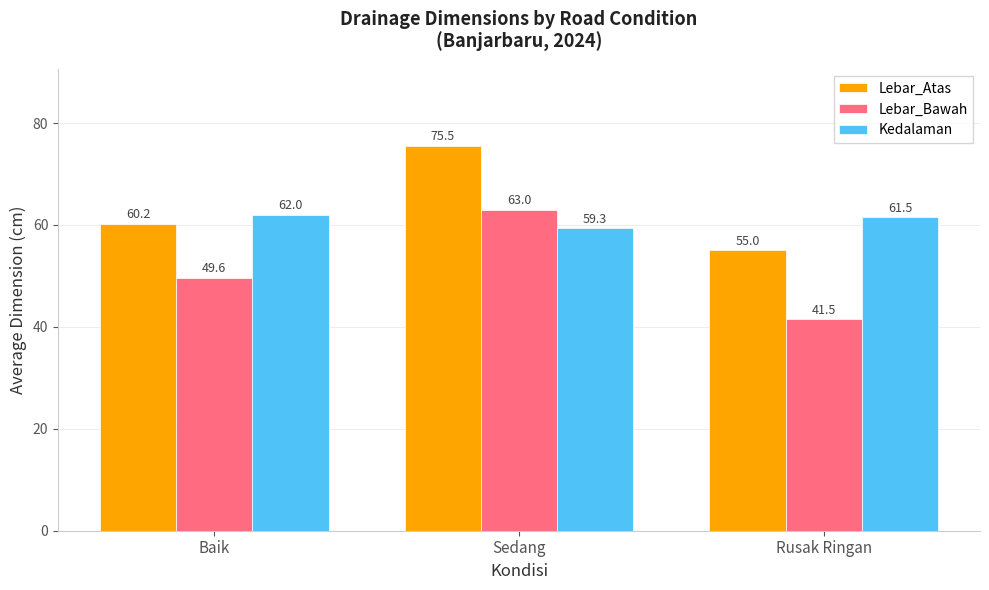

The Lebar_Atas series shows 75.5 at Sedang. True or false?

True